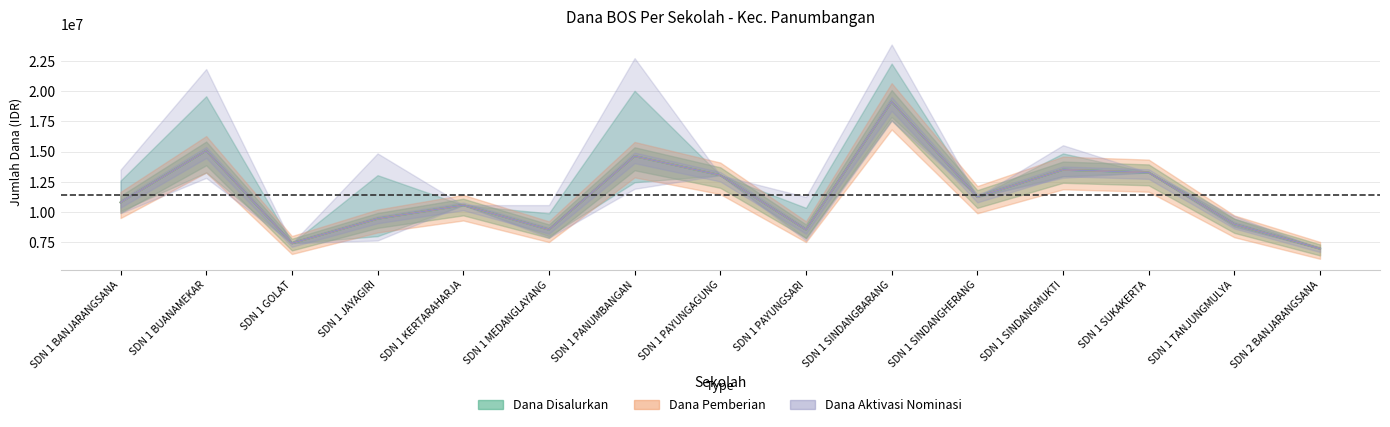

True or false: Dana Disalurkan and Dana Aktivasi Nominasi intersect in this chart.

False